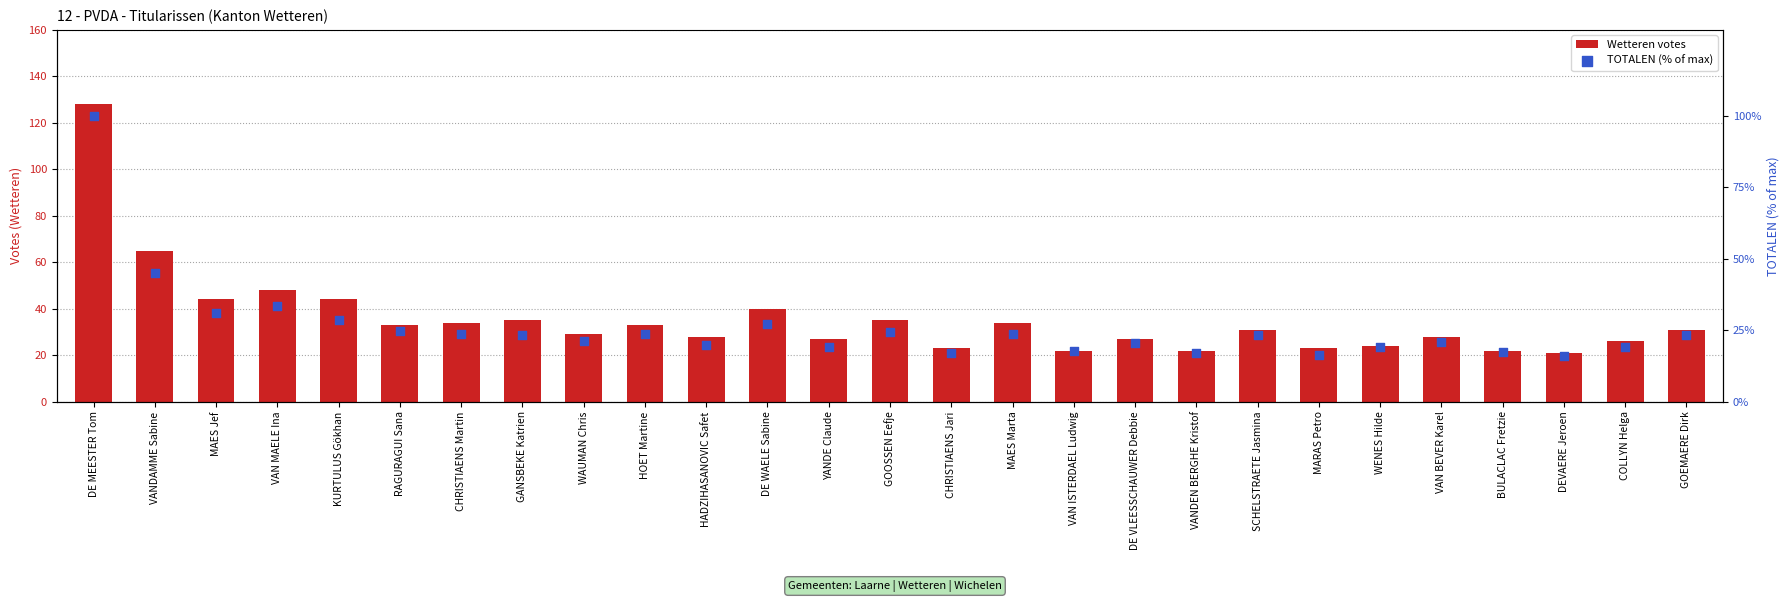

Which series reaches the minimum Y coordinate?

TOTALEN (% of max)